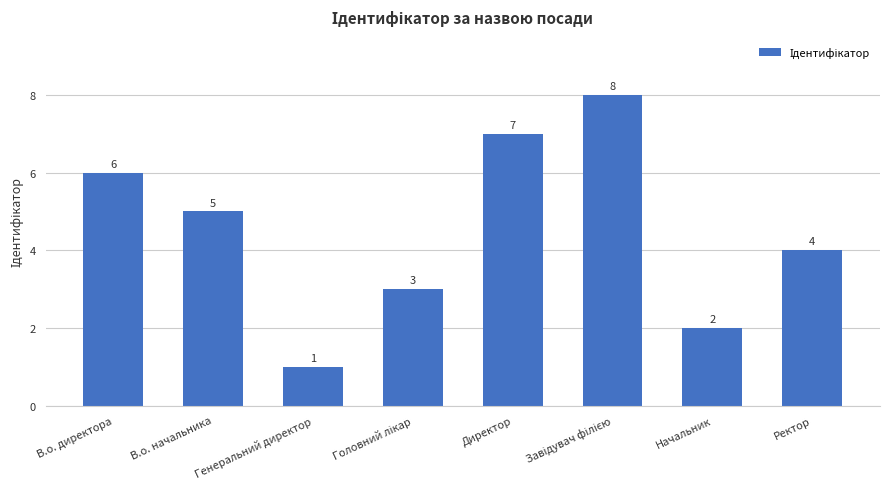

Are the bars grouped side by side (vs. stacked)?

No